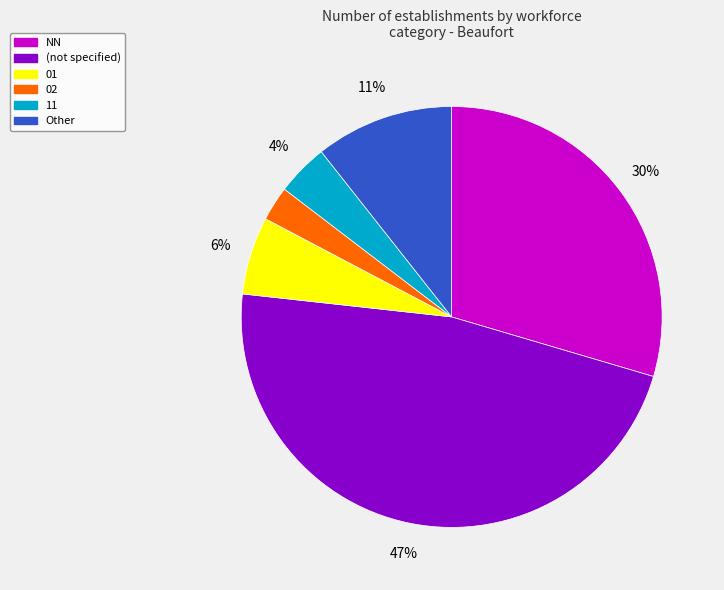

To the nearest percent, what is the average slice percentage?

17%